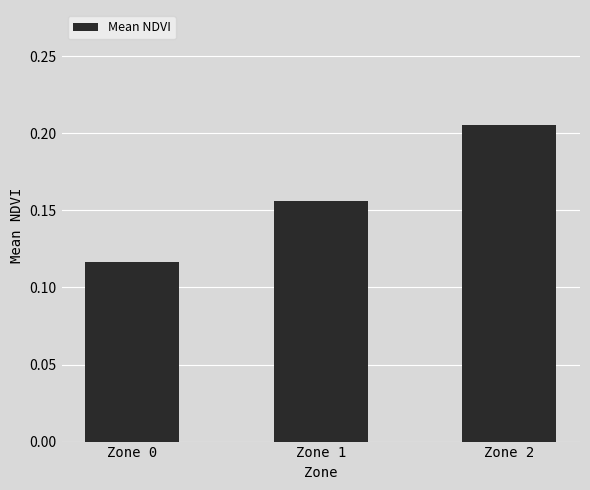

Which has a higher value, Zone 2 or Zone 0?

Zone 2